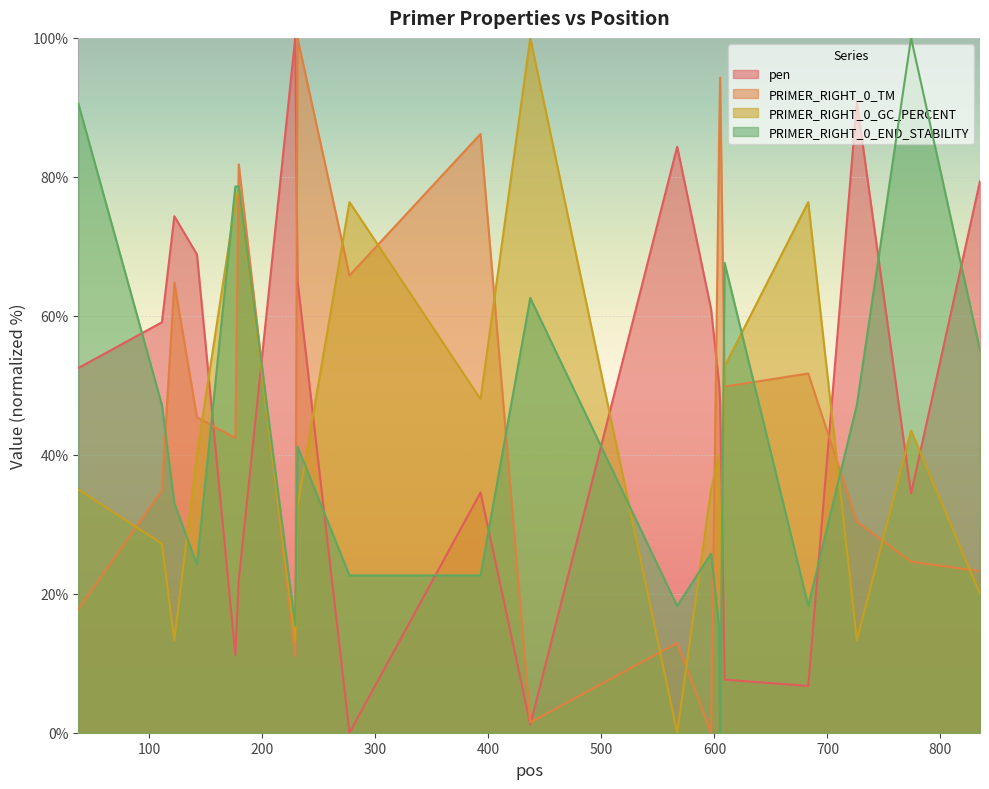

How many lines are shown in the chart?

4